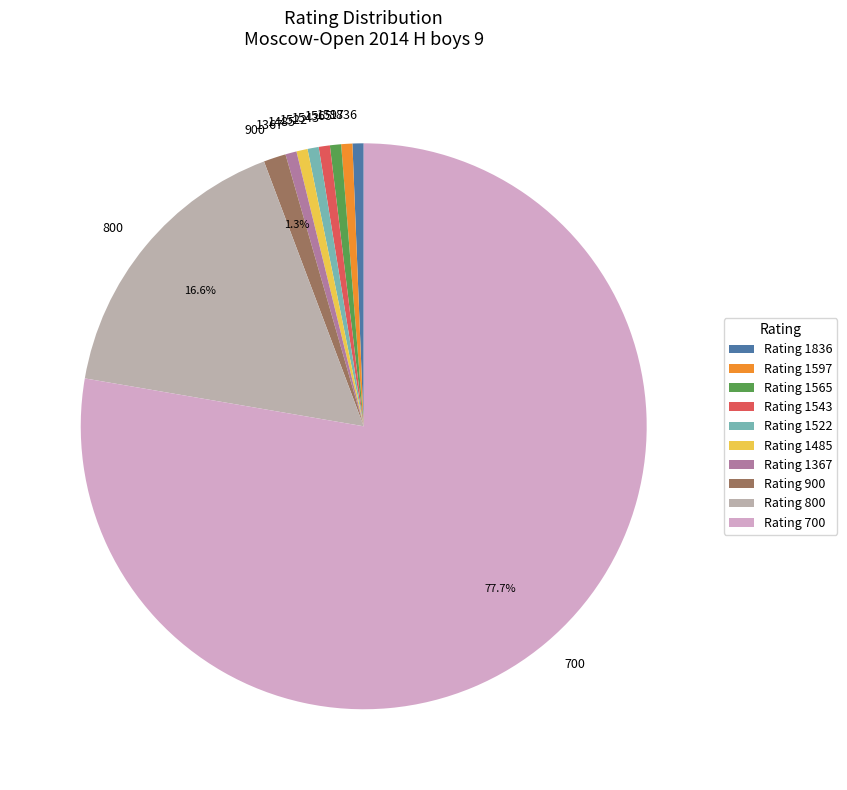

Which category accounts for the majority?

700